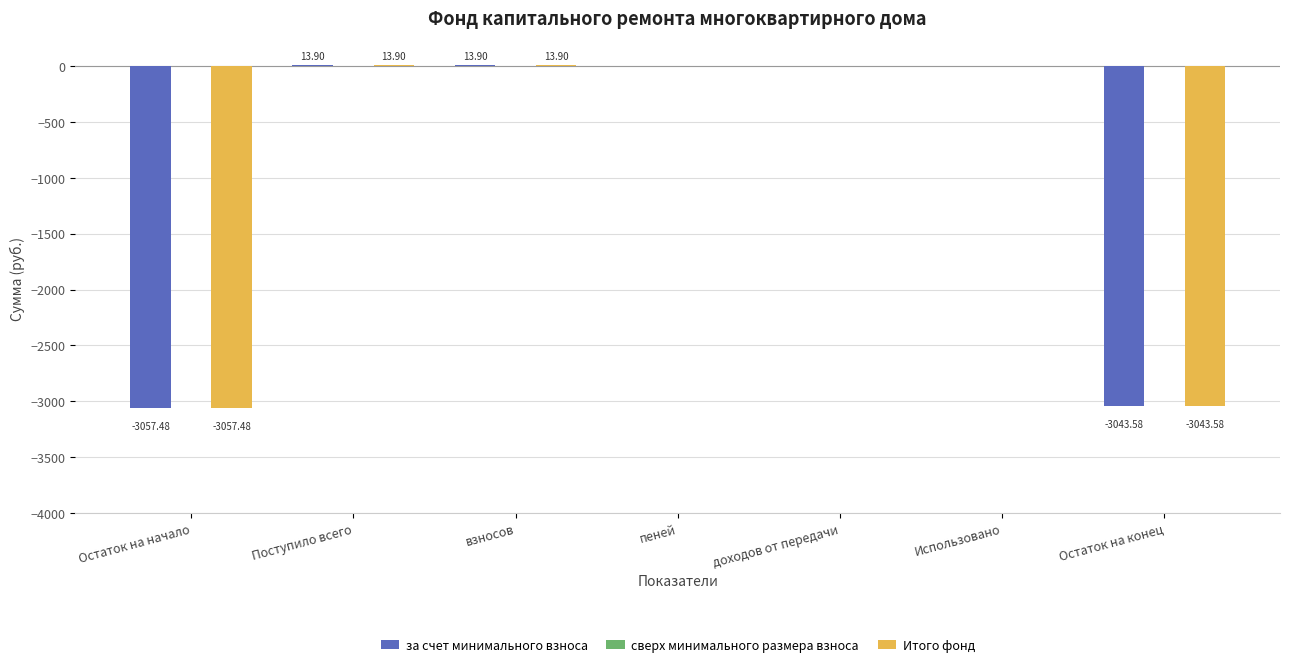

What is the highest value of the Итого фонд series?

13.9